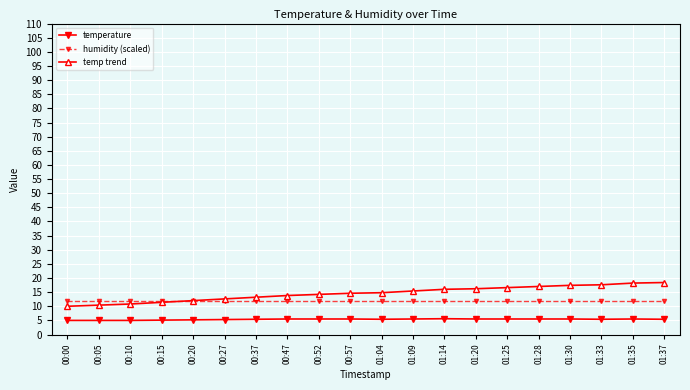

How many lines are shown in the chart?

3